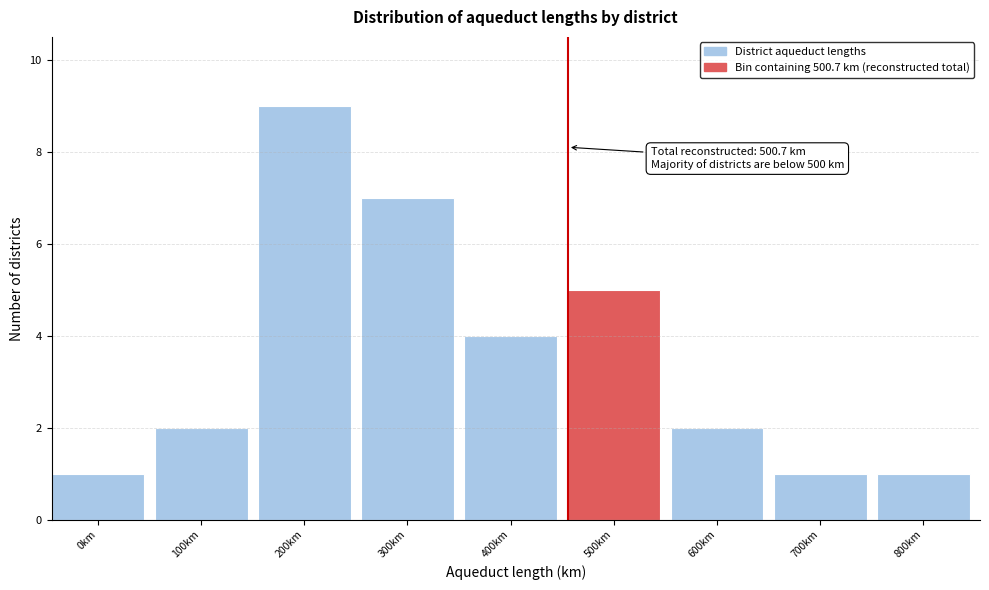

Reading right to left, list all the values displayed in this chart.

1	1	2	5	4	7	9	2	1